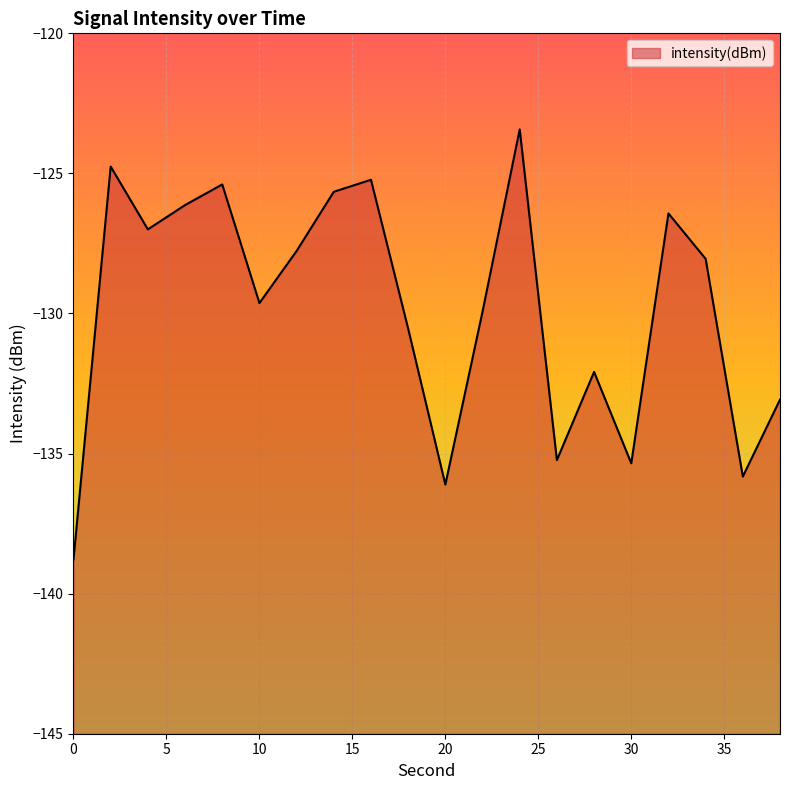

What is the greatest value displayed?

-123.4